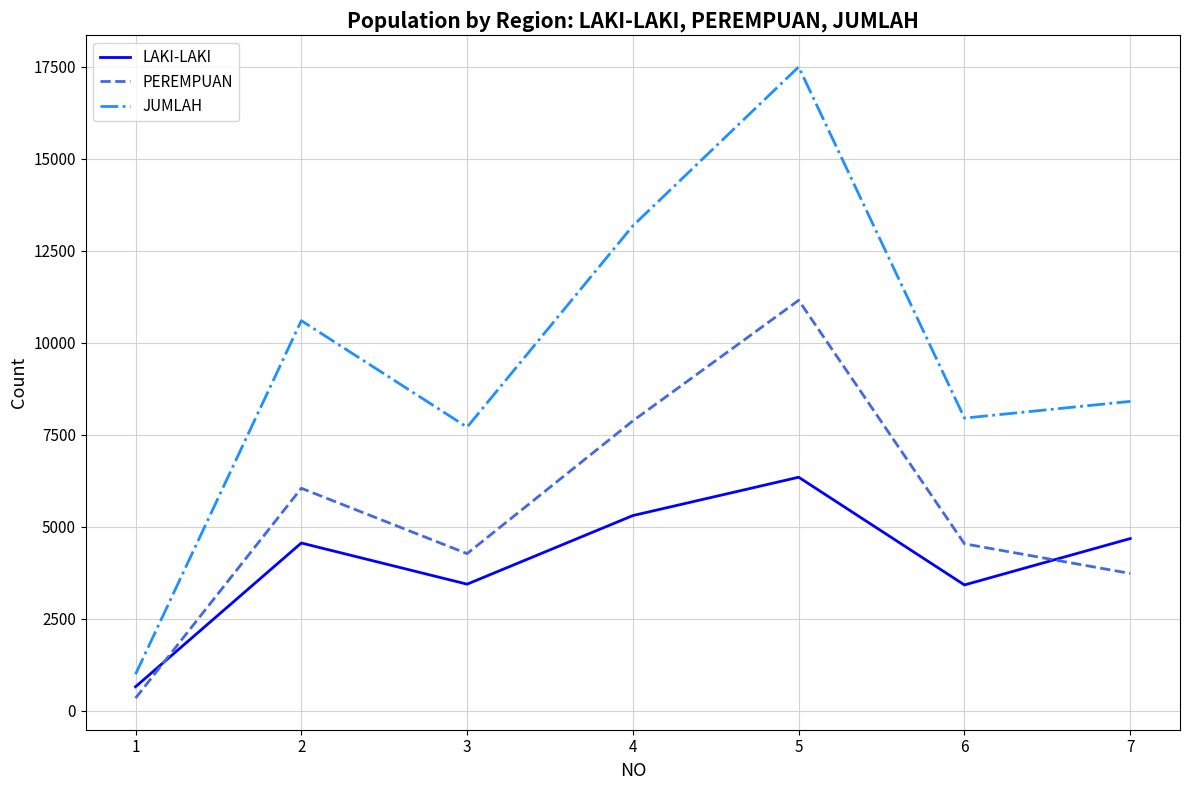

At which category is the sum across all series the highest?

5